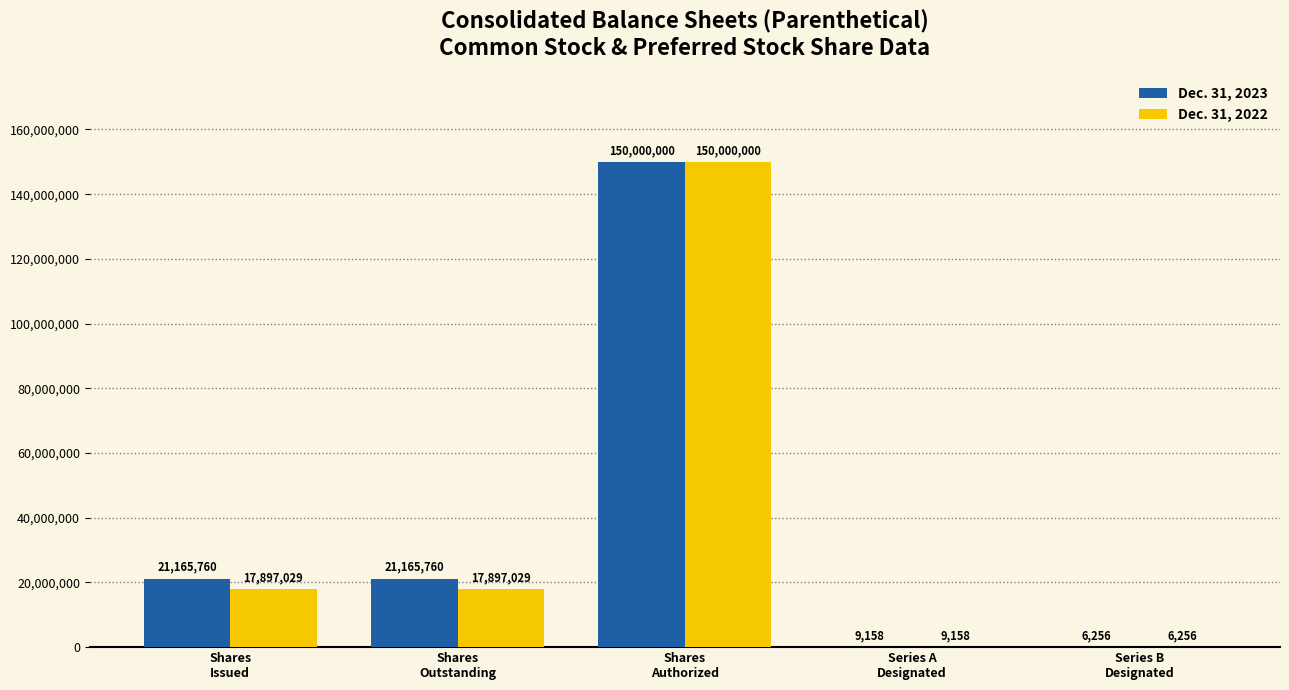

What is the difference between the Dec. 31, 2022 values at Series A
Designated and Shares
Authorized?

149990842